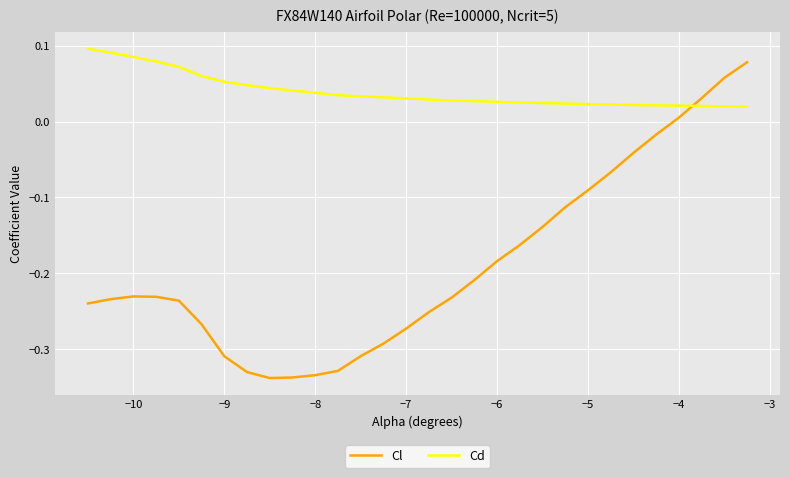

How many intersections are there between Cd and Cl?

1